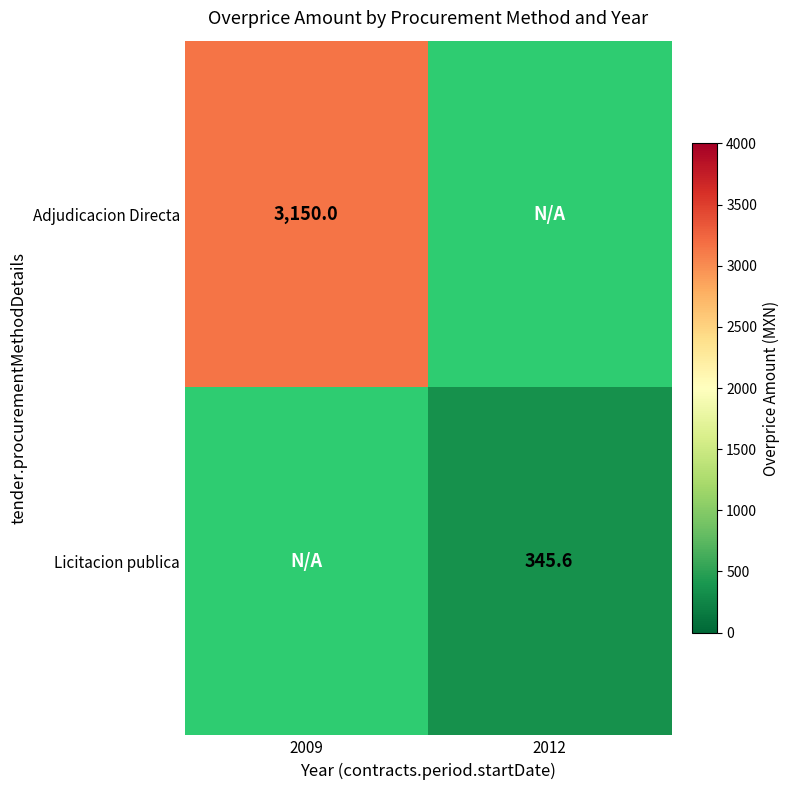

The value of Licitacion publica at 2012 is 345.6. True or false?

True